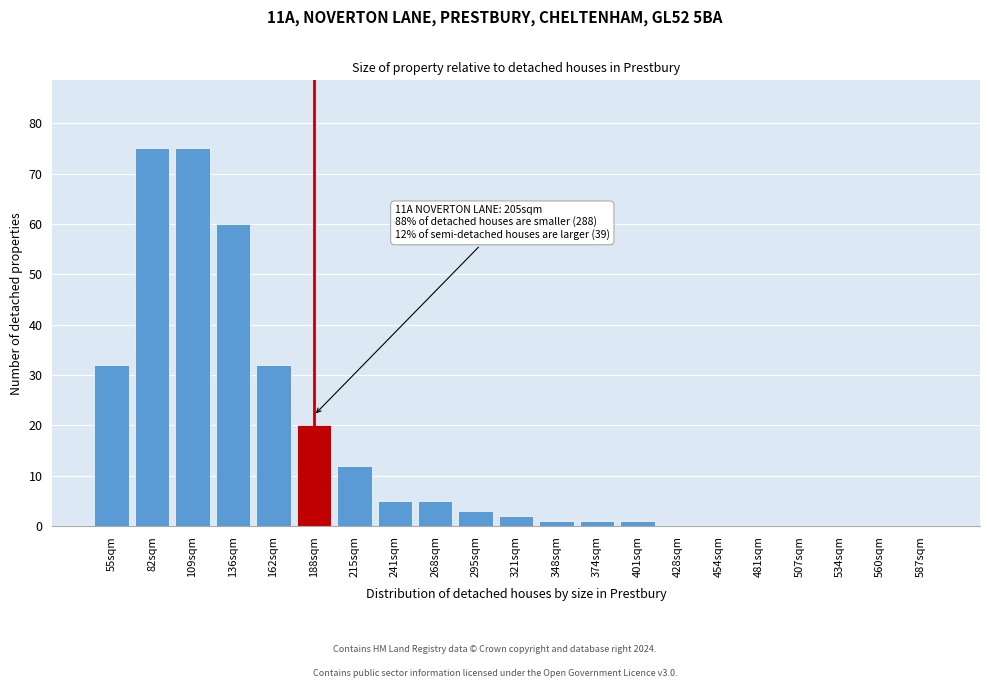

Reading right to left, transcribe all the data shown in this chart.

587sqm=0	560sqm=0	534sqm=0	507sqm=0	481sqm=0	454sqm=0	428sqm=0	401sqm=1	374sqm=1	348sqm=1	321sqm=2	295sqm=3	268sqm=5	241sqm=5	215sqm=12	188sqm=20	162sqm=32	136sqm=60	109sqm=75	82sqm=75	55sqm=32